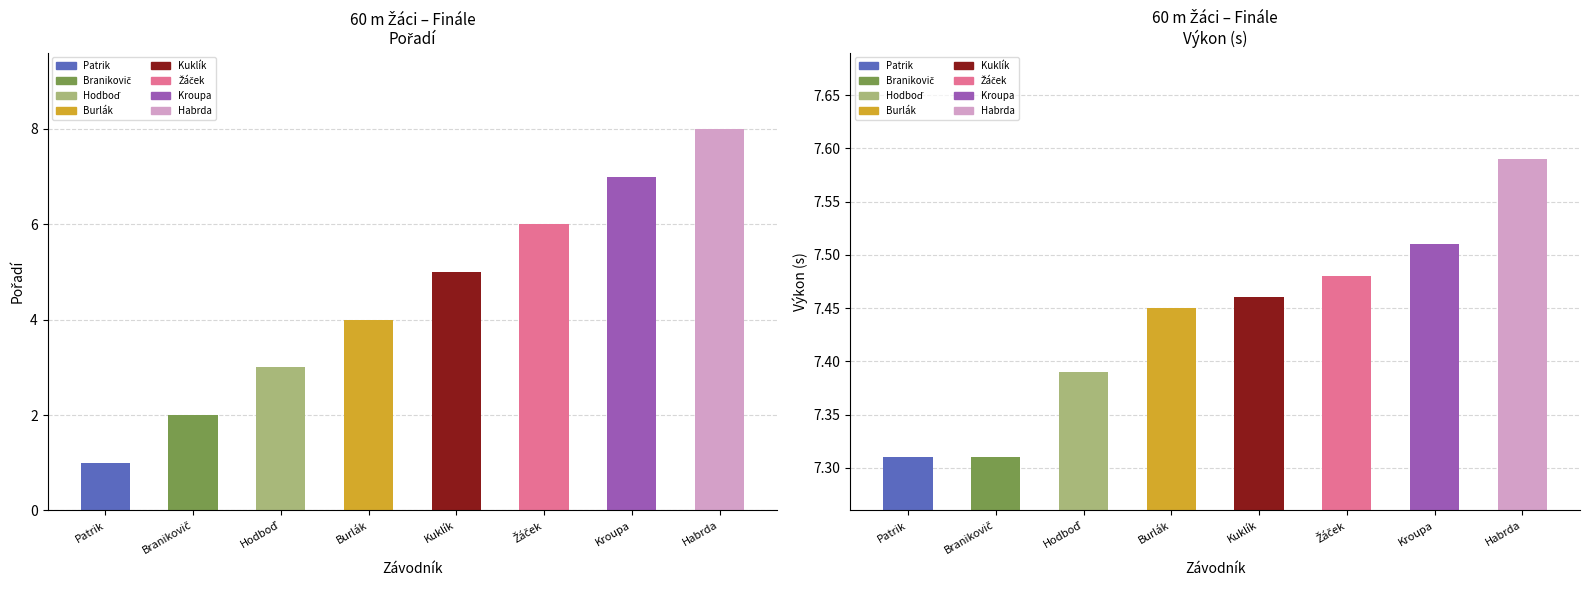

Where is Pořadí nearest to the value 4?

Burlák Jakub